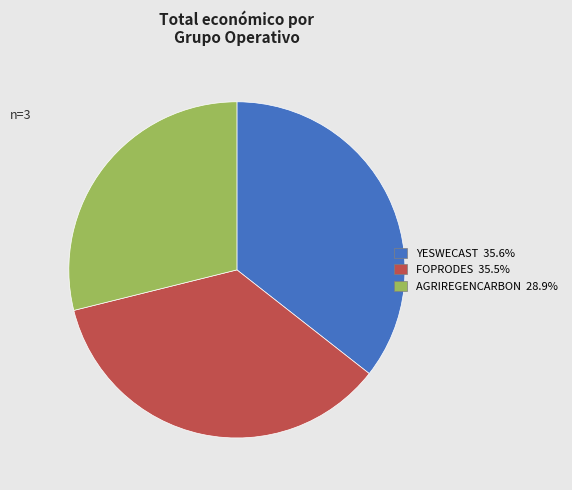

Combined, do YESWECAST and FOPRODES account for over 50%?

Yes